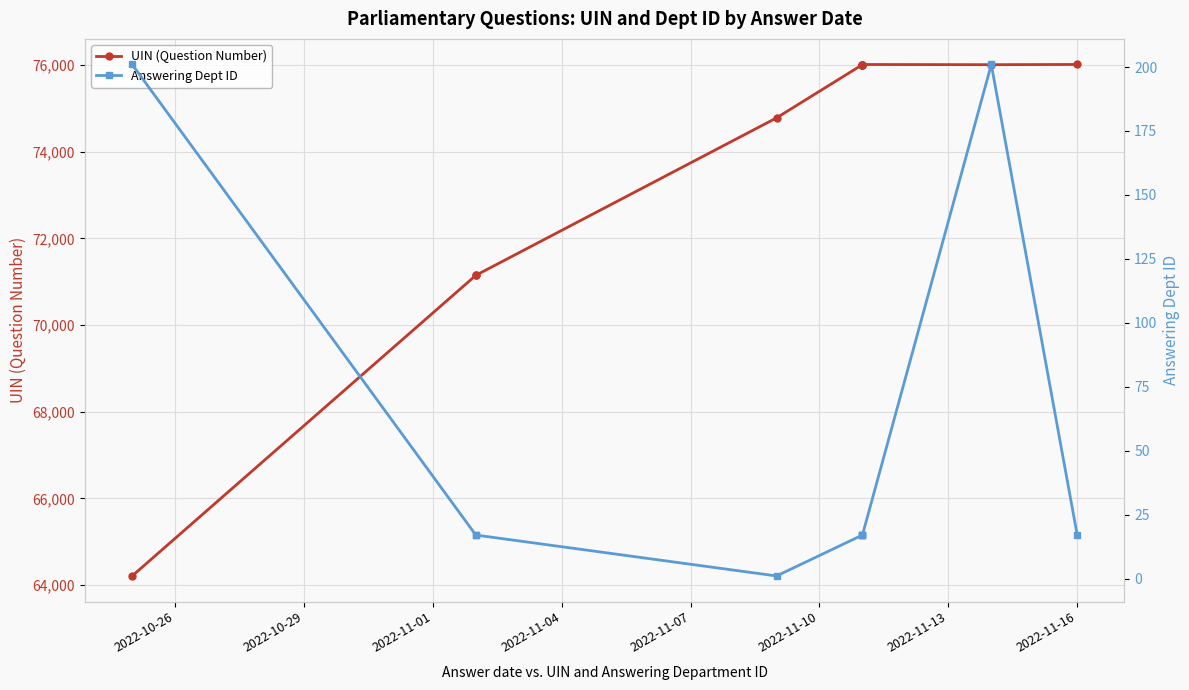

True or false: UIN (Question Number) and Answering Dept ID intersect in this chart.

False